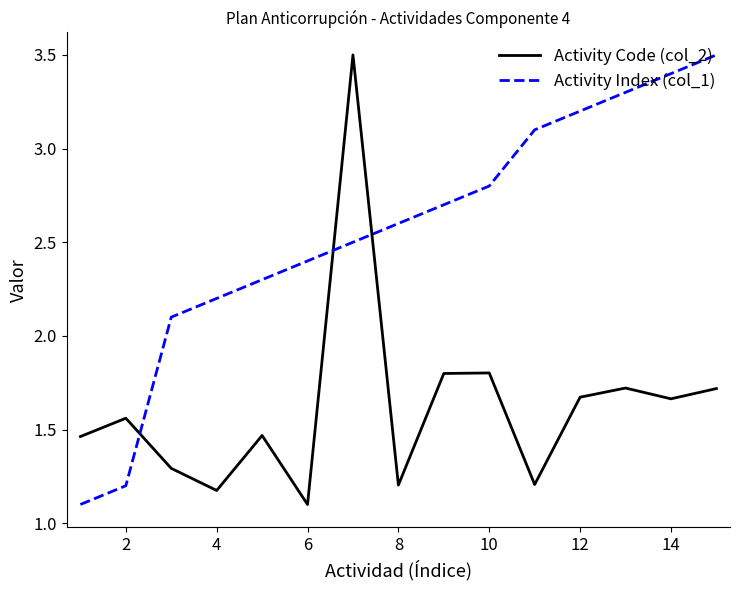

Count the number of data series in this chart.

2